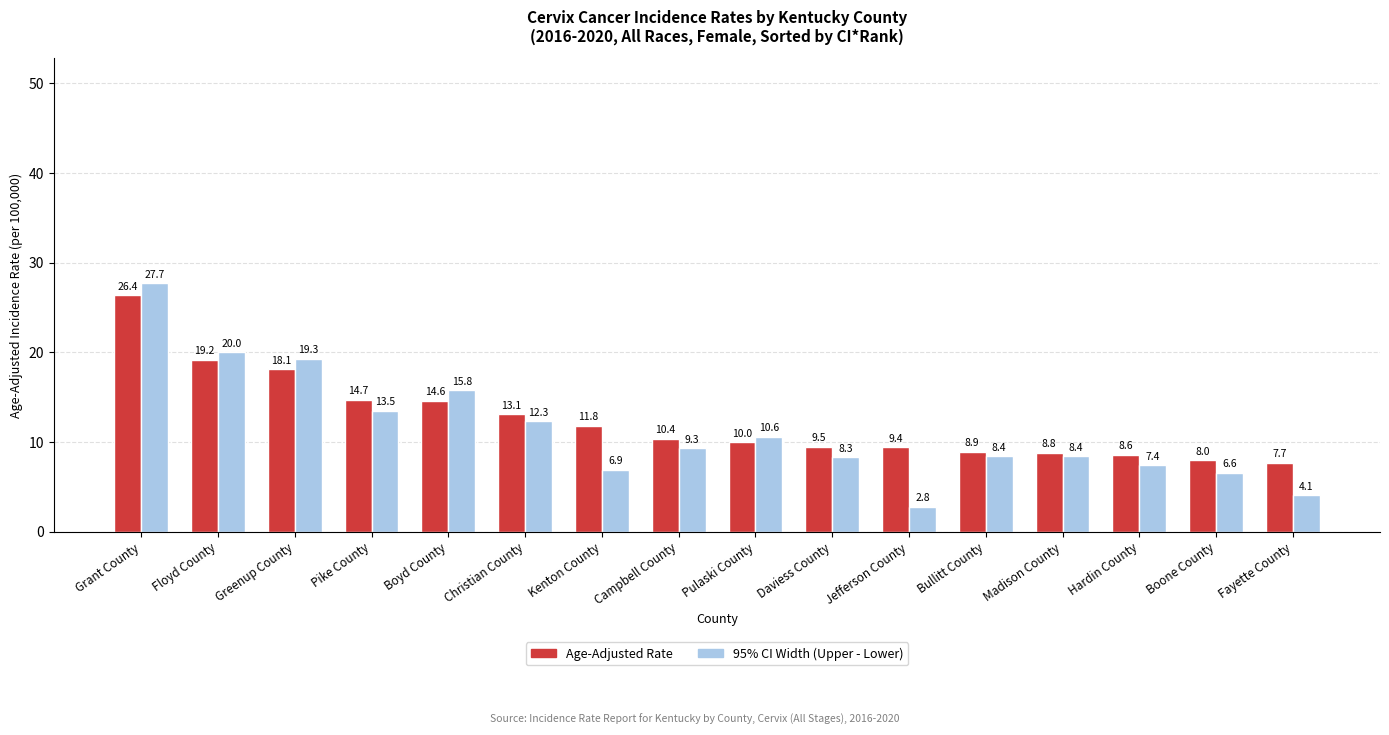

What is the greatest value displayed?

27.7